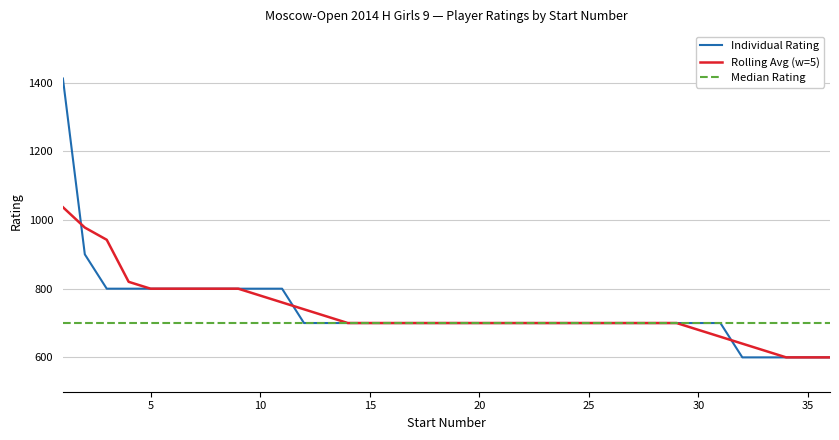

Which series has the widest spread of values?

Individual Rating